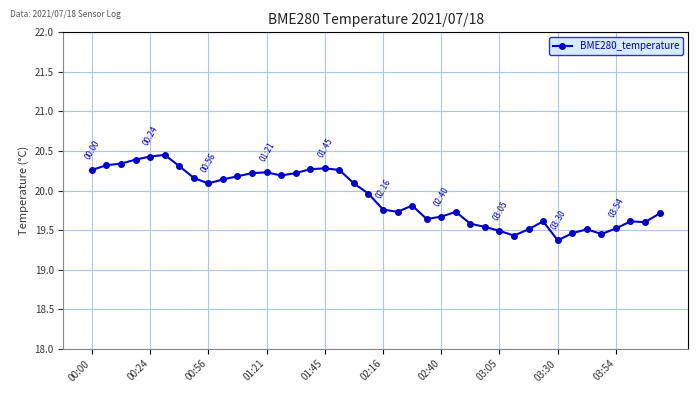

What is the difference between the second highest and minimum values?

1.1